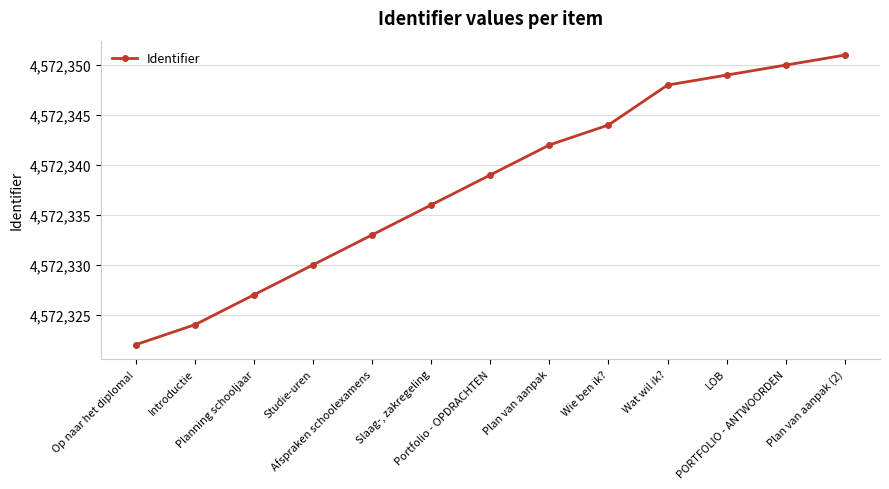

What is the change in value from Slaag-, zakregeling to PORTFOLIO - ANTWOORDEN?

+14